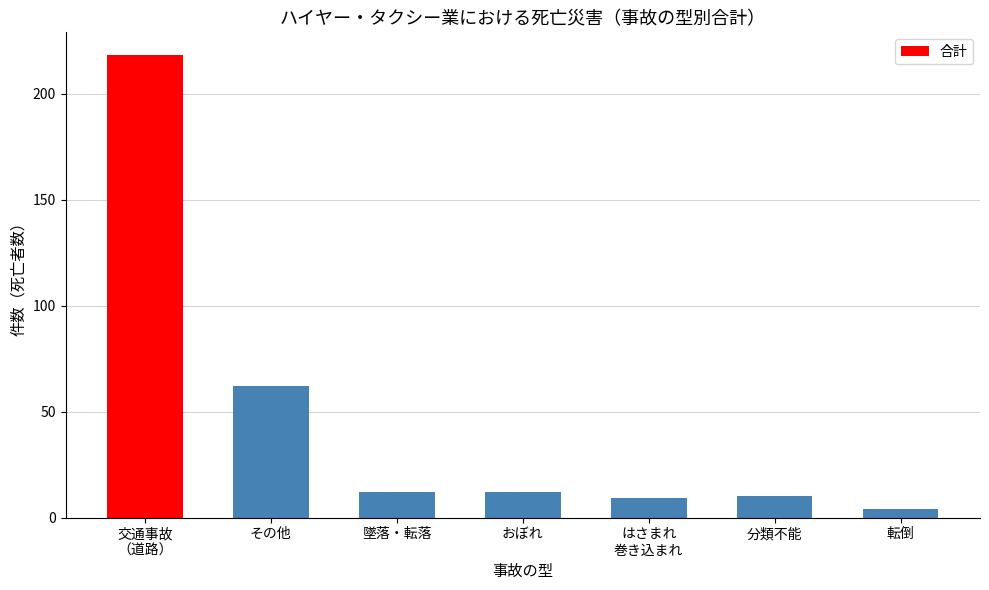

Reading left to right, list all the values displayed in this chart.

交通事故
（道路）=218	その他=62	墜落・転落=12	おぼれ=12	はさまれ
巻き込まれ=9	分類不能=10	転倒=4